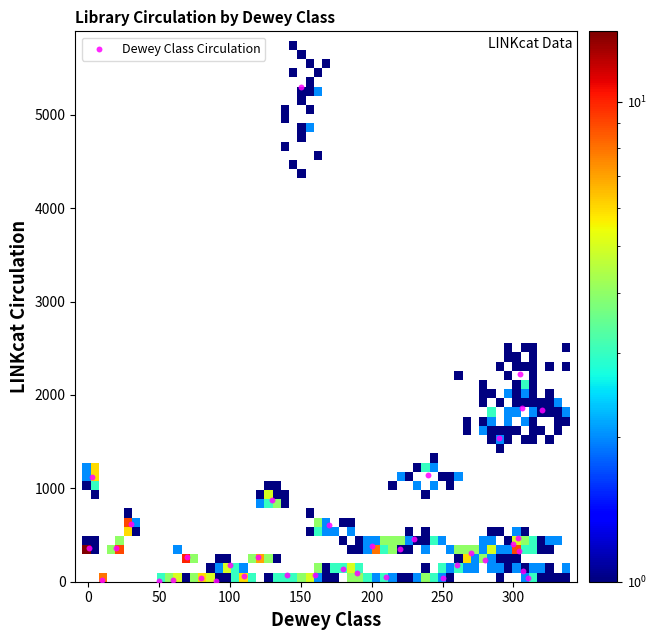

What is the range of Y values (max minus min)?

5291